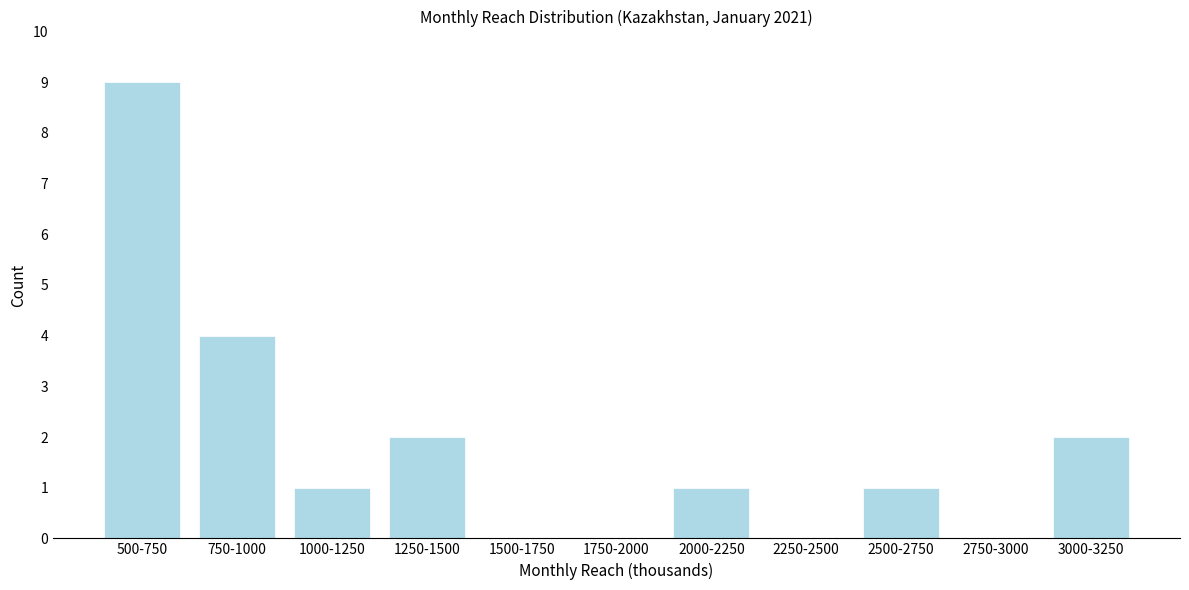

Reading left to right, what are all the values shown in this chart?

500-750=9	750-1000=4	1000-1250=1	1250-1500=2	1500-1750=0	1750-2000=0	2000-2250=1	2250-2500=0	2500-2750=1	2750-3000=0	3000-3250=2